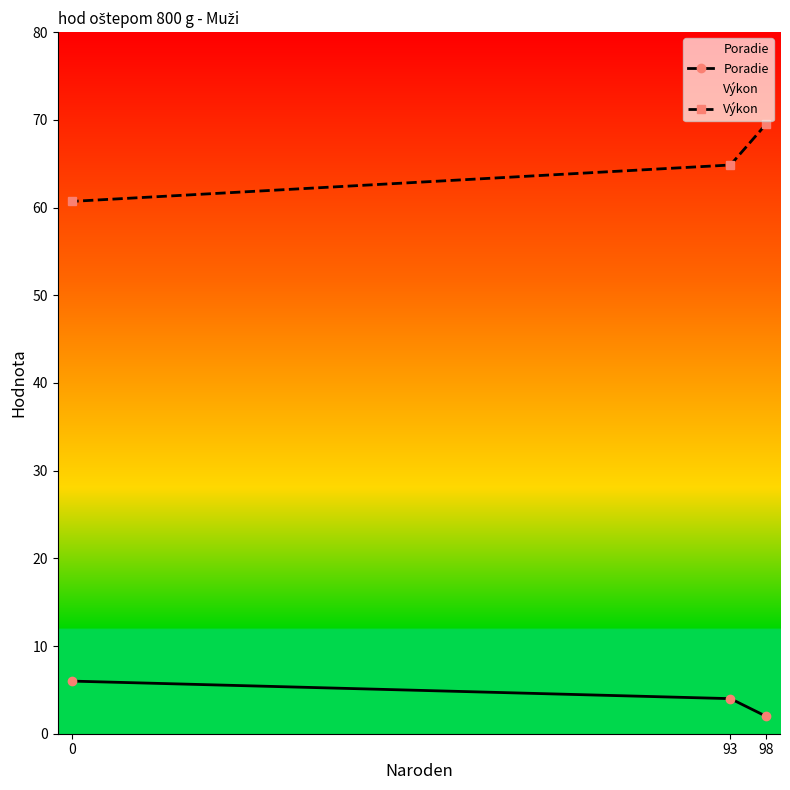

How many lines are shown in the chart?

2